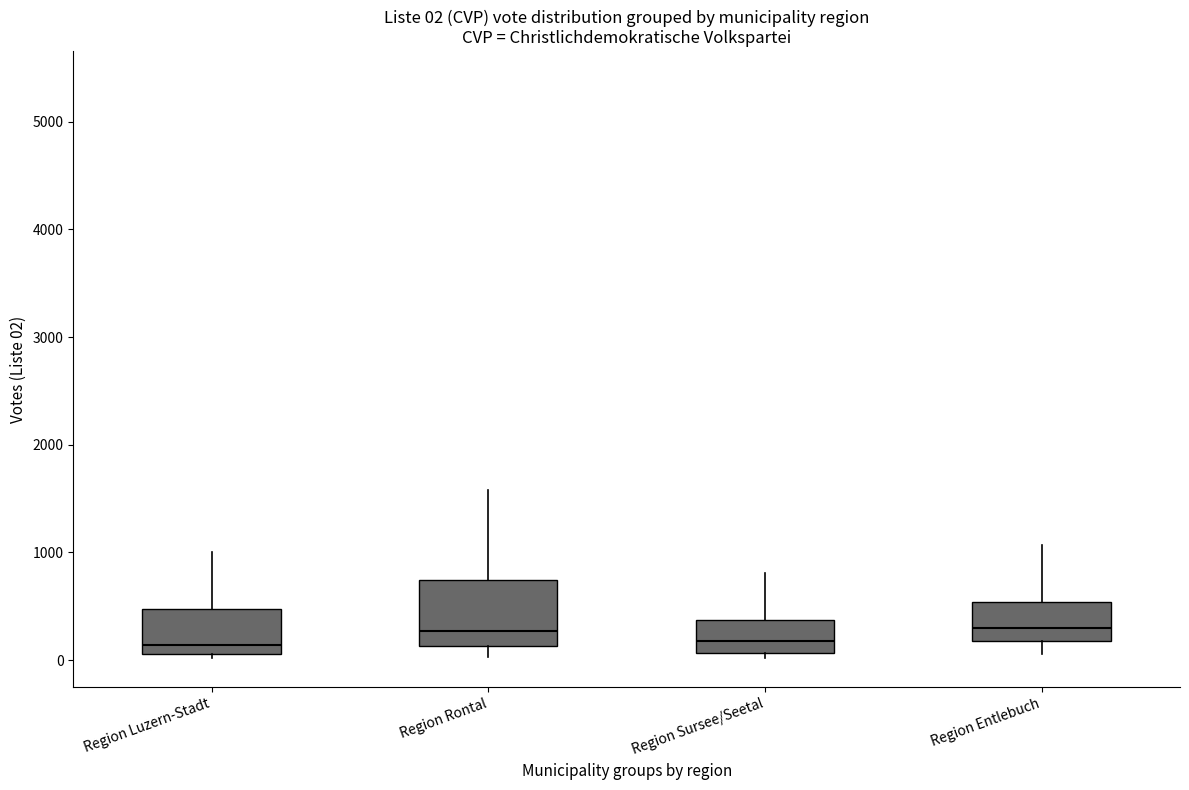

Which box is the tallest, from its lower edge to its upper edge?

Region Rontal